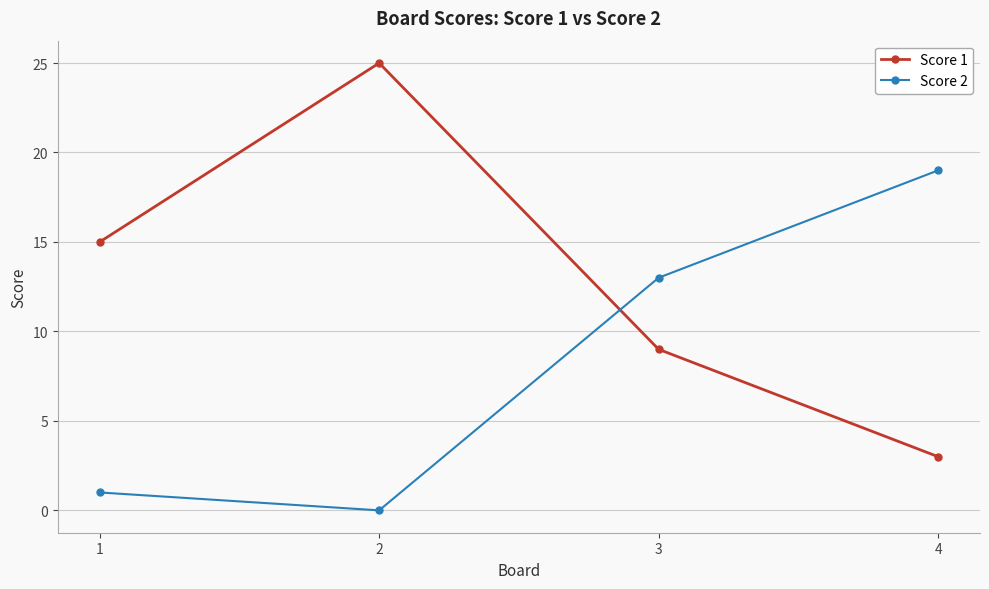

What is the value of the Score 1 point at the 1st from the left?

15